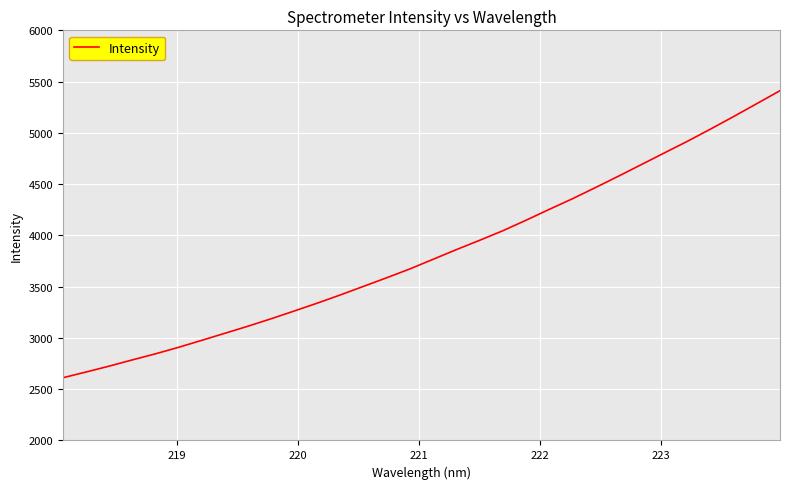

What is the minimum value shown in the chart?

2611.8